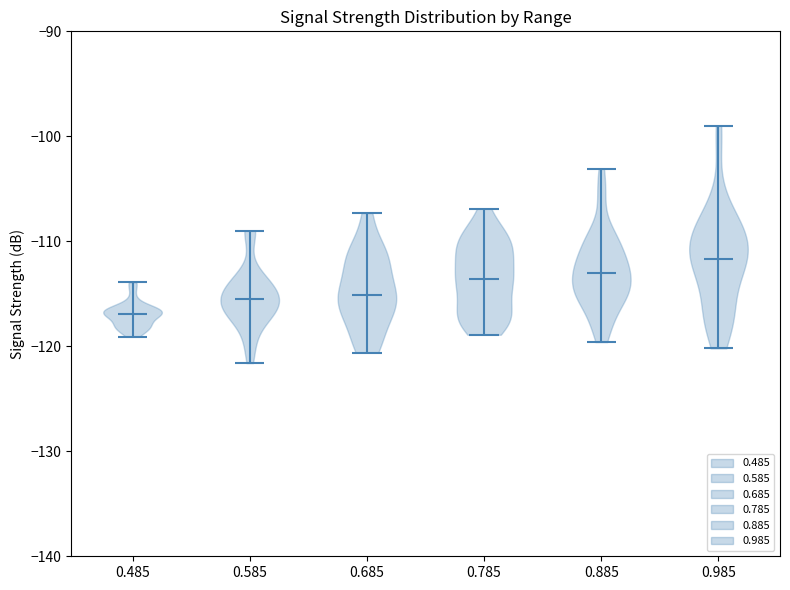

Which violin has the lowest median line?

0.485